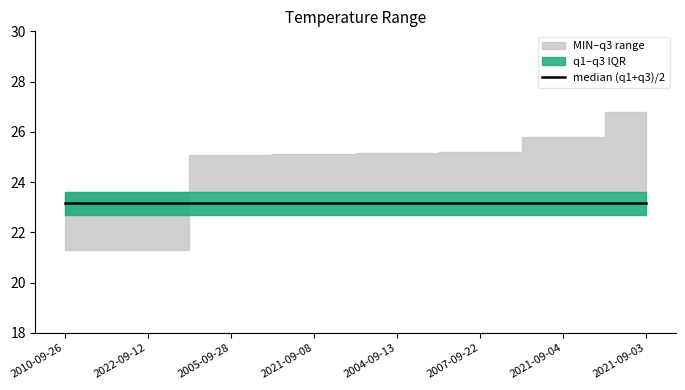

Rank the categories by q1 value from lowest to highest.

2010-09-26, 2022-09-12, 2005-09-28, 2021-09-08, 2004-09-13, 2007-09-22, 2021-09-04, 2021-09-03